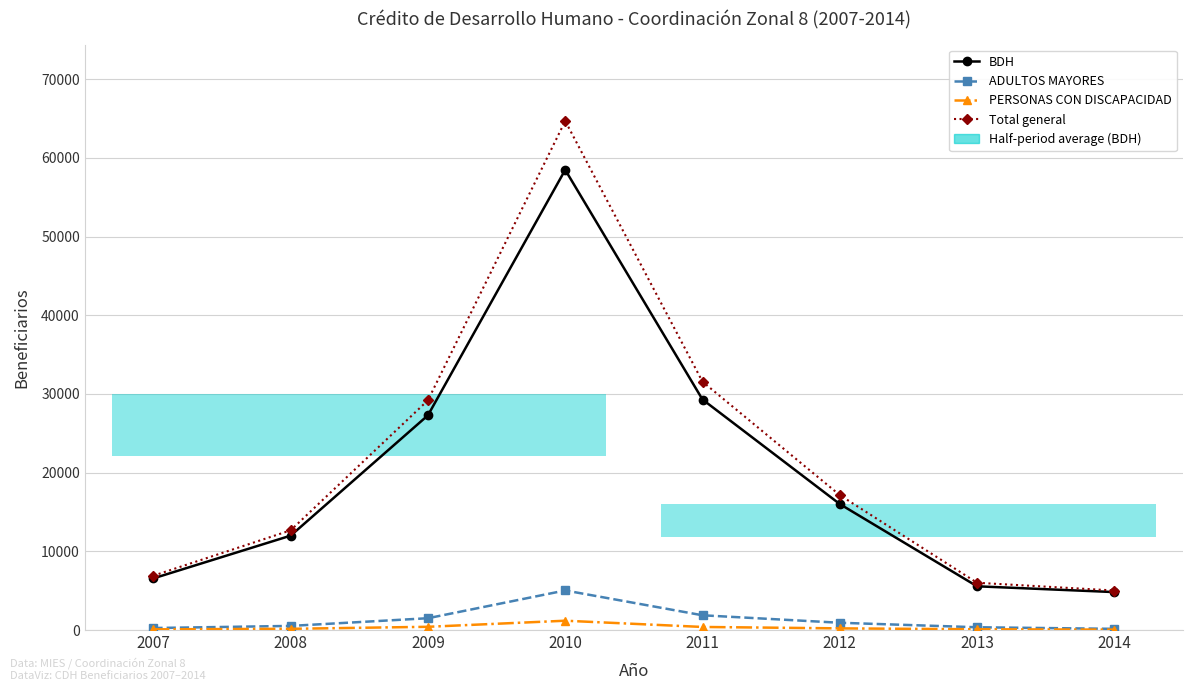

At which label is BDH closest to 31648?

2011